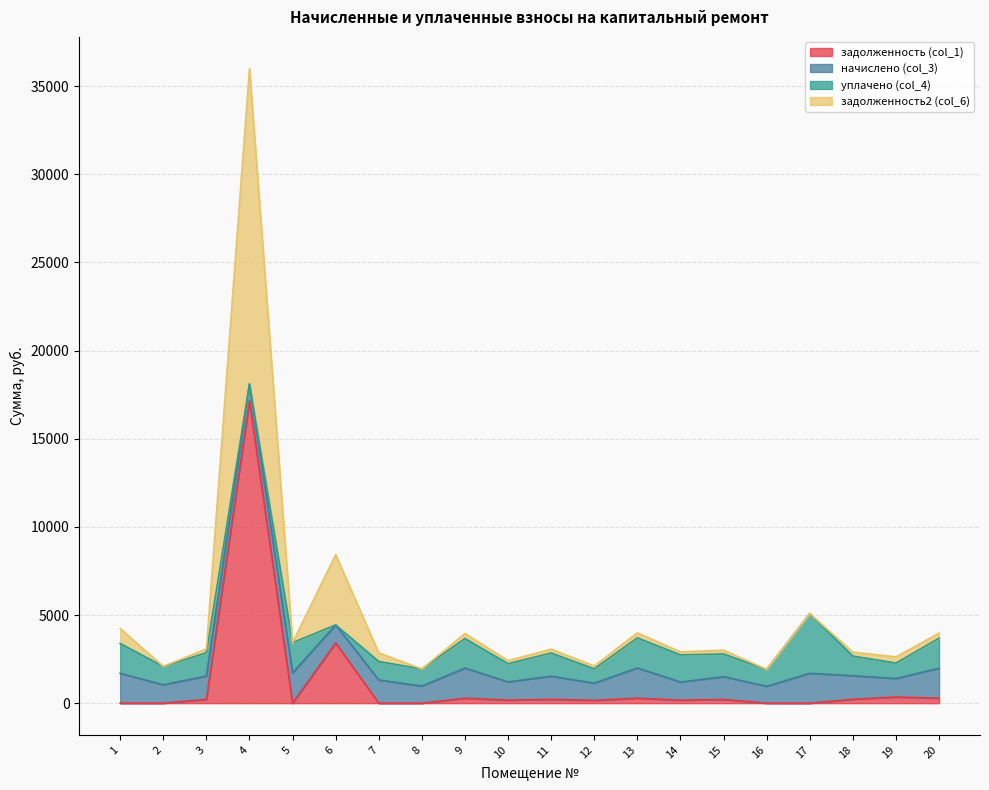

Where is the first local maximum for задолженность2 (col_6)?

4